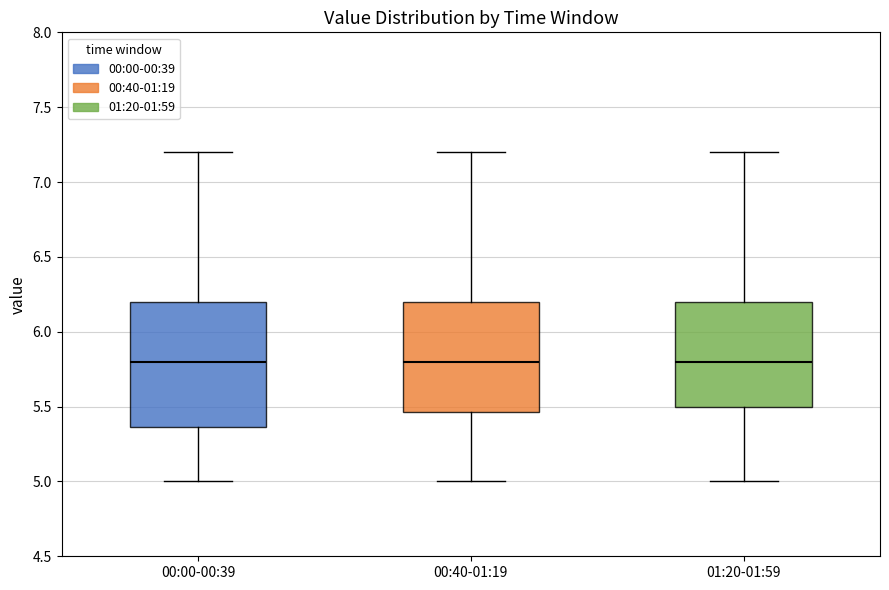

Reading left to right, read every box against the y-axis: the position of its median line, the range the box covers, and the ends of its whiskers. The values are not printed on the chart, so give them approximately, as read against the axis.

00:00-00:39: median 5.80, box 5.35 to 6.20, whiskers 5.00 to 7.20
00:40-01:19: median 5.80, box 5.45 to 6.20, whiskers 5.00 to 7.20
01:20-01:59: median 5.80, box 5.50 to 6.20, whiskers 5.00 to 7.20